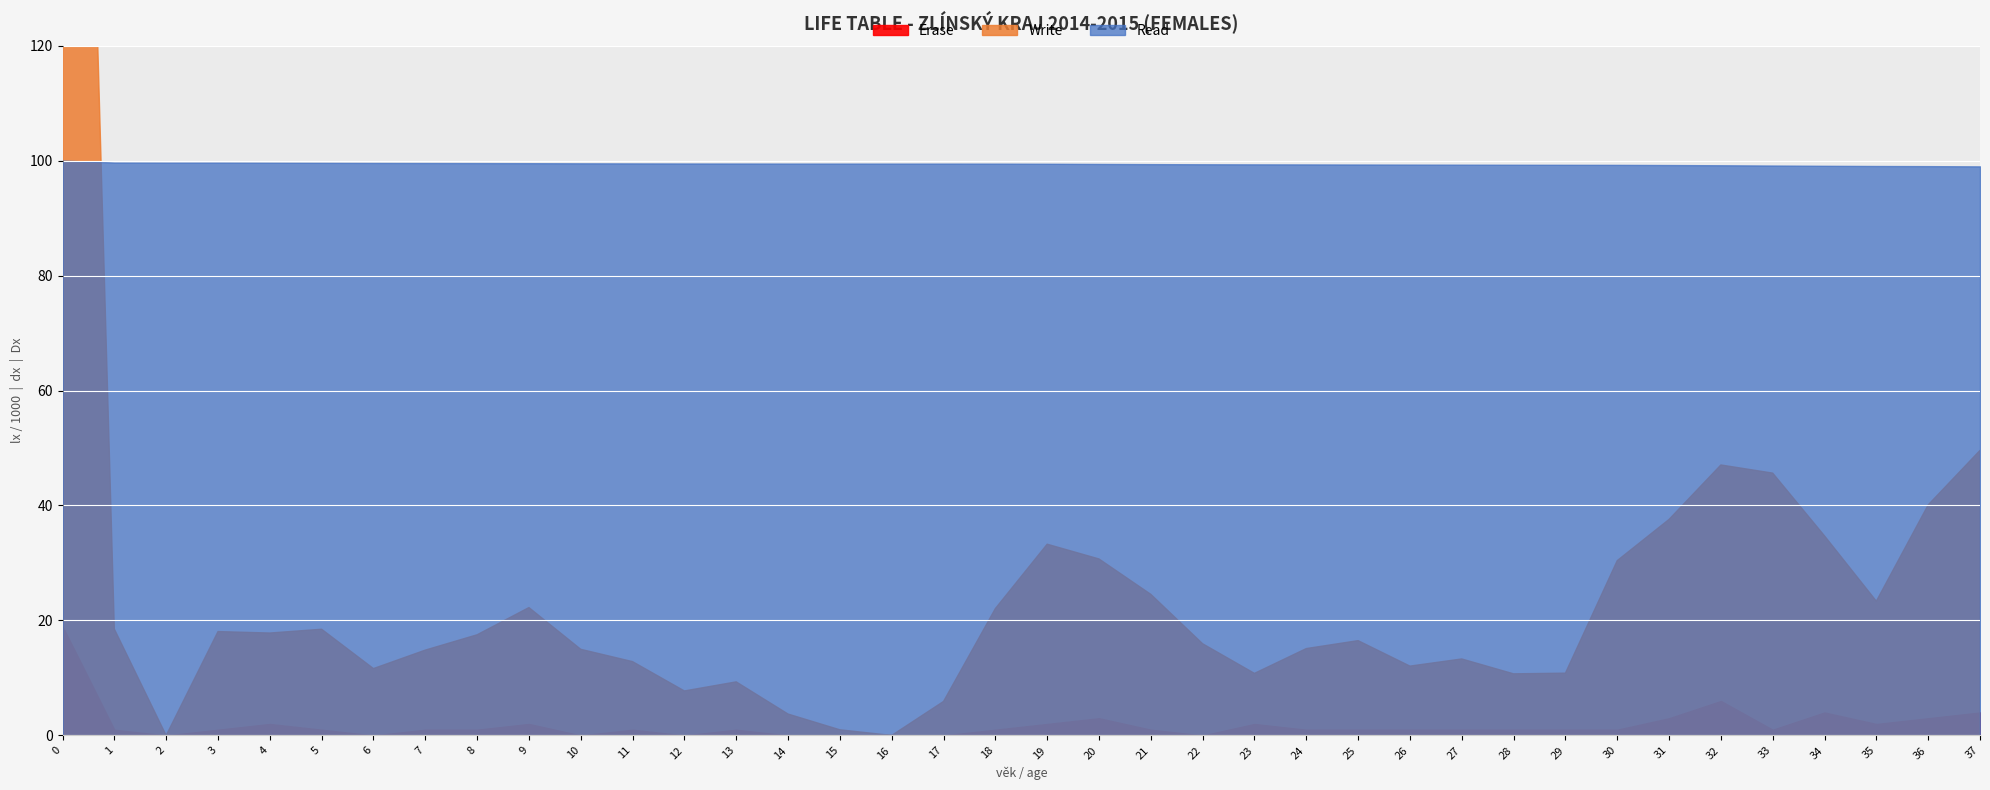

Where is the first local minimum for Erase?

2